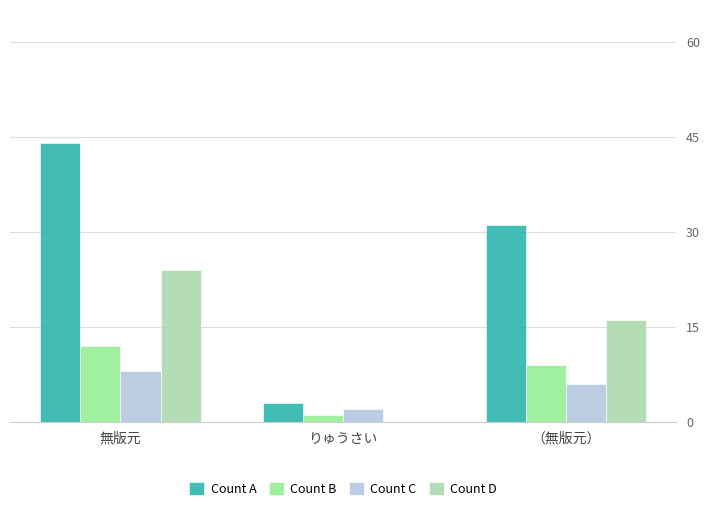

Reading left to right, list all the values displayed in this chart.

Count A: 無版元=44	りゅうさい=3	（無版元）=31
Count B: 無版元=12	りゅうさい=1	（無版元）=9
Count C: 無版元=8	りゅうさい=2	（無版元）=6
Count D: 無版元=24	りゅうさい=0	（無版元）=16